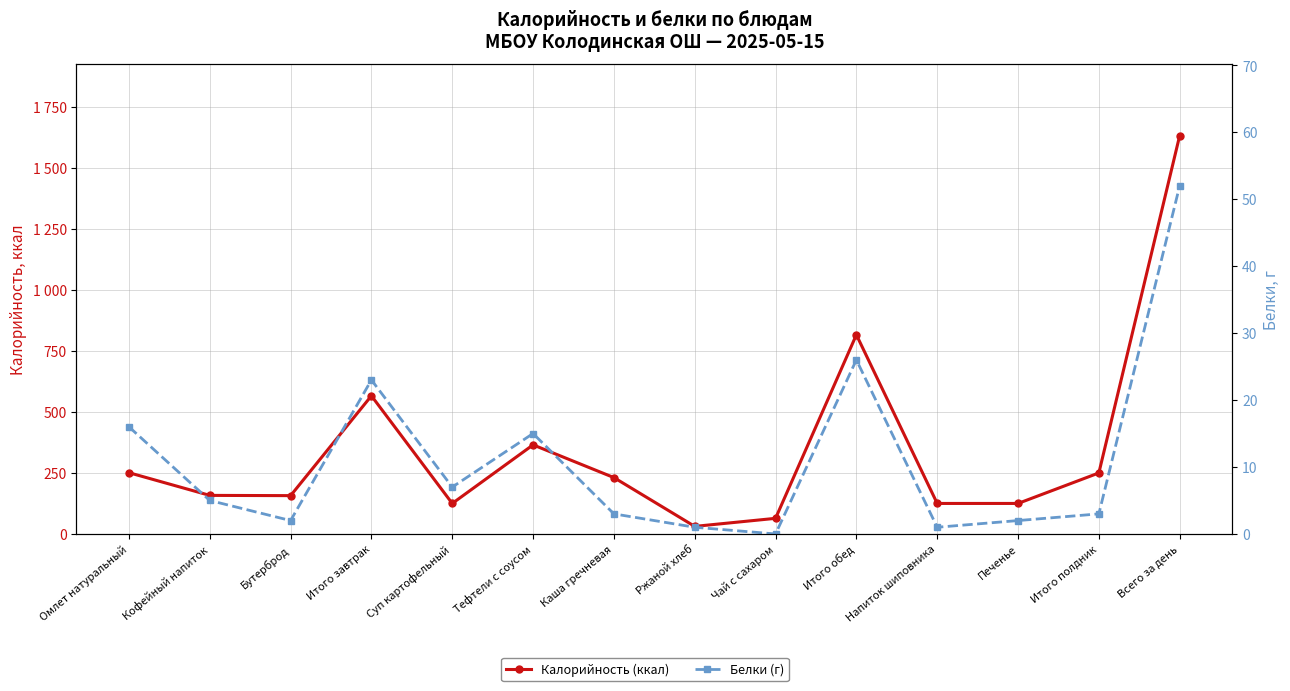

Does the chart have visible grid lines?

Yes